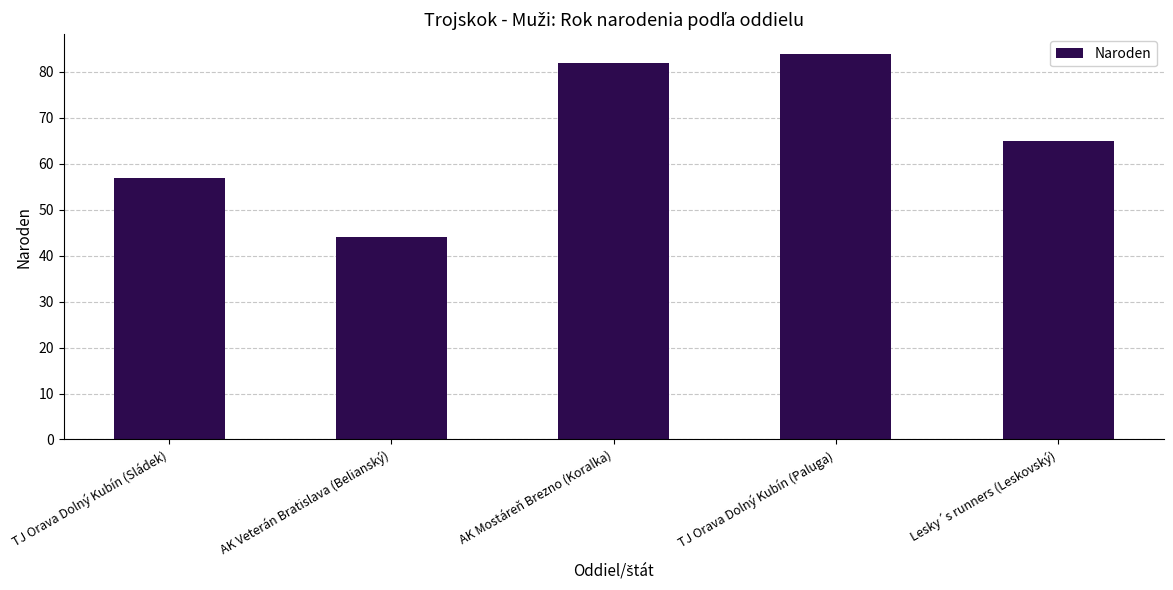

List the labels in order of value, smallest first.

AK Veterán Bratislava (Belianský), TJ Orava Dolný Kubín (Sládek), Lesky´s runners (Leskovský), AK Mostáreň Brezno (Koralka), TJ Orava Dolný Kubín (Paluga)